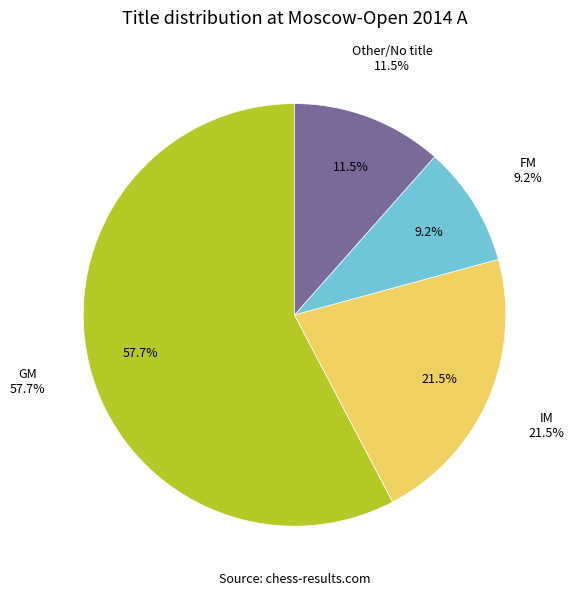

Which slice is the largest?

GM